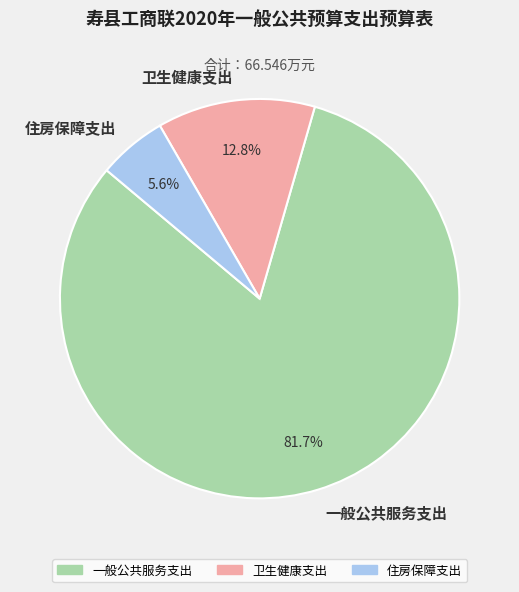

Count the number of slices in the pie.

3